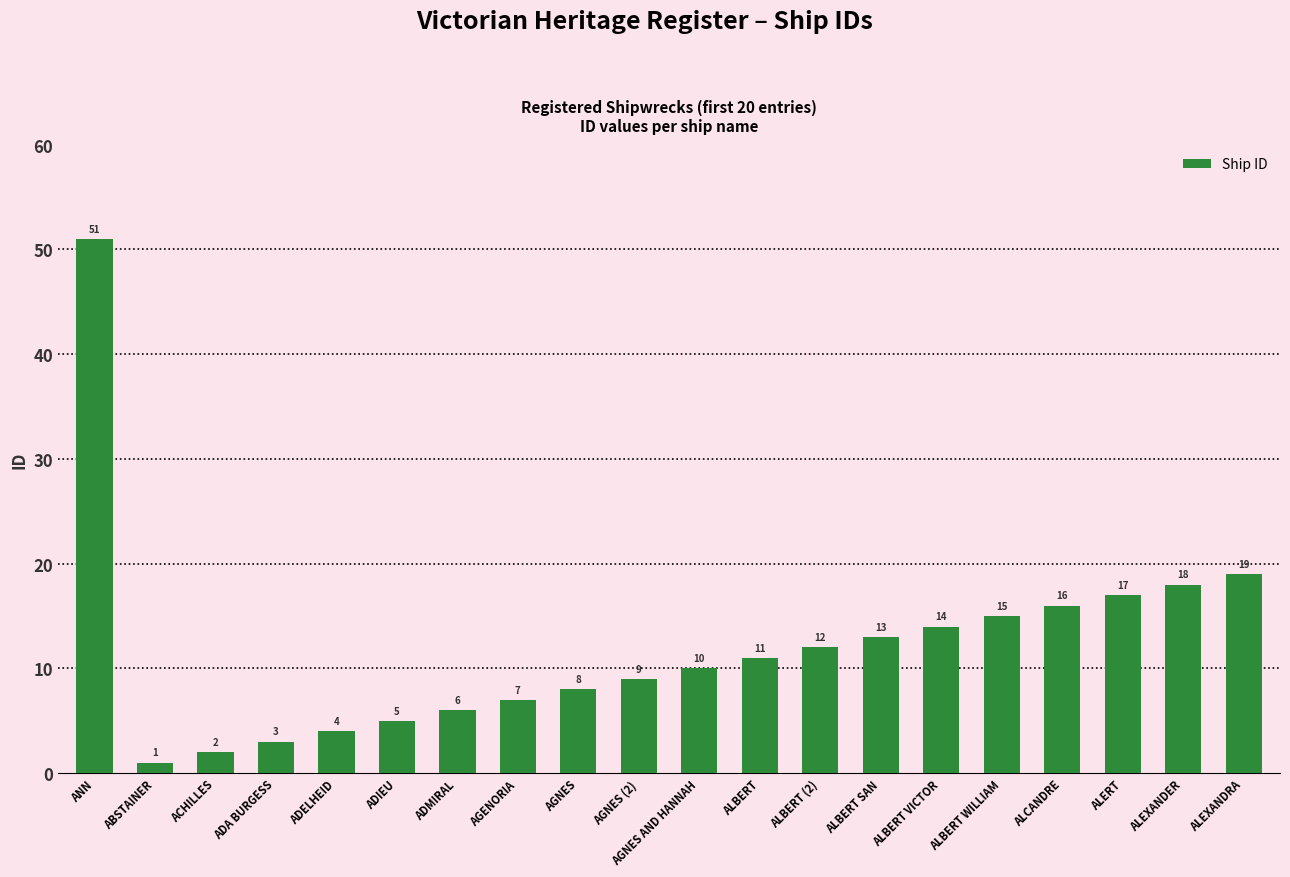

Approximately how many times larger is the value at ALBERT compared to AGNES AND HANNAH?

1.1